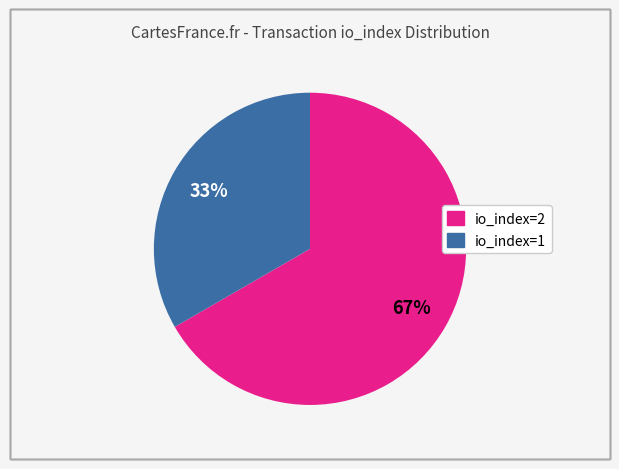

Is it true that io_index=1 is 33% of the pie?

True